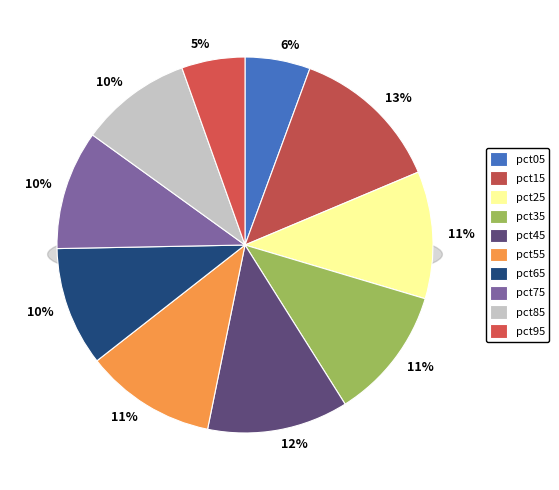

What percentage is the pct45 slice, to the nearest percent?

12%